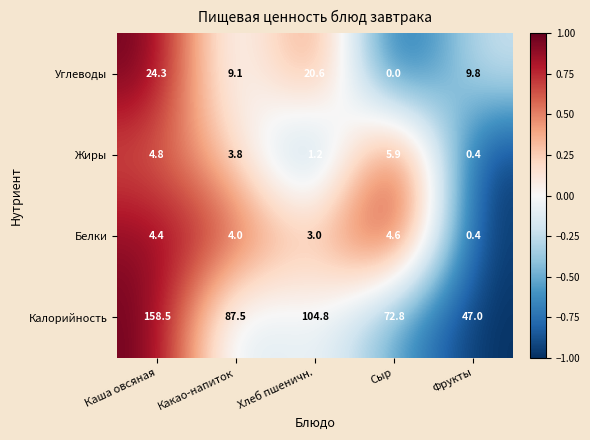

At how many categories does at least one series exceed 0?

5